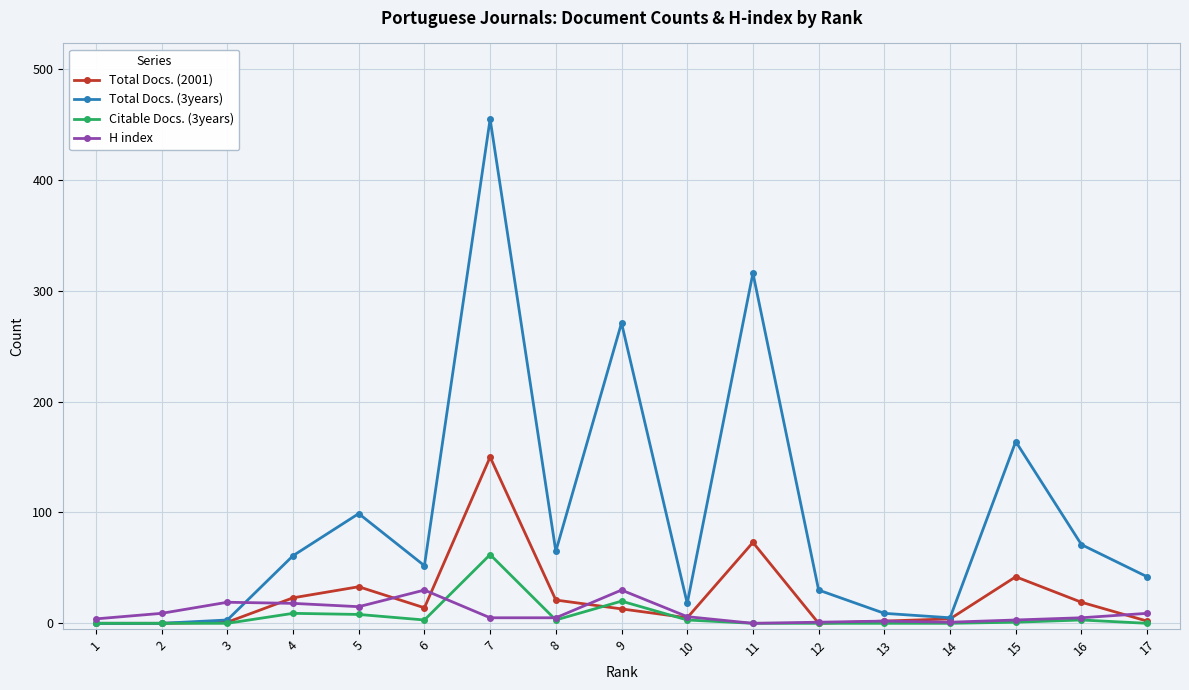

Which series has the widest spread of values?

Total Docs. (3years)